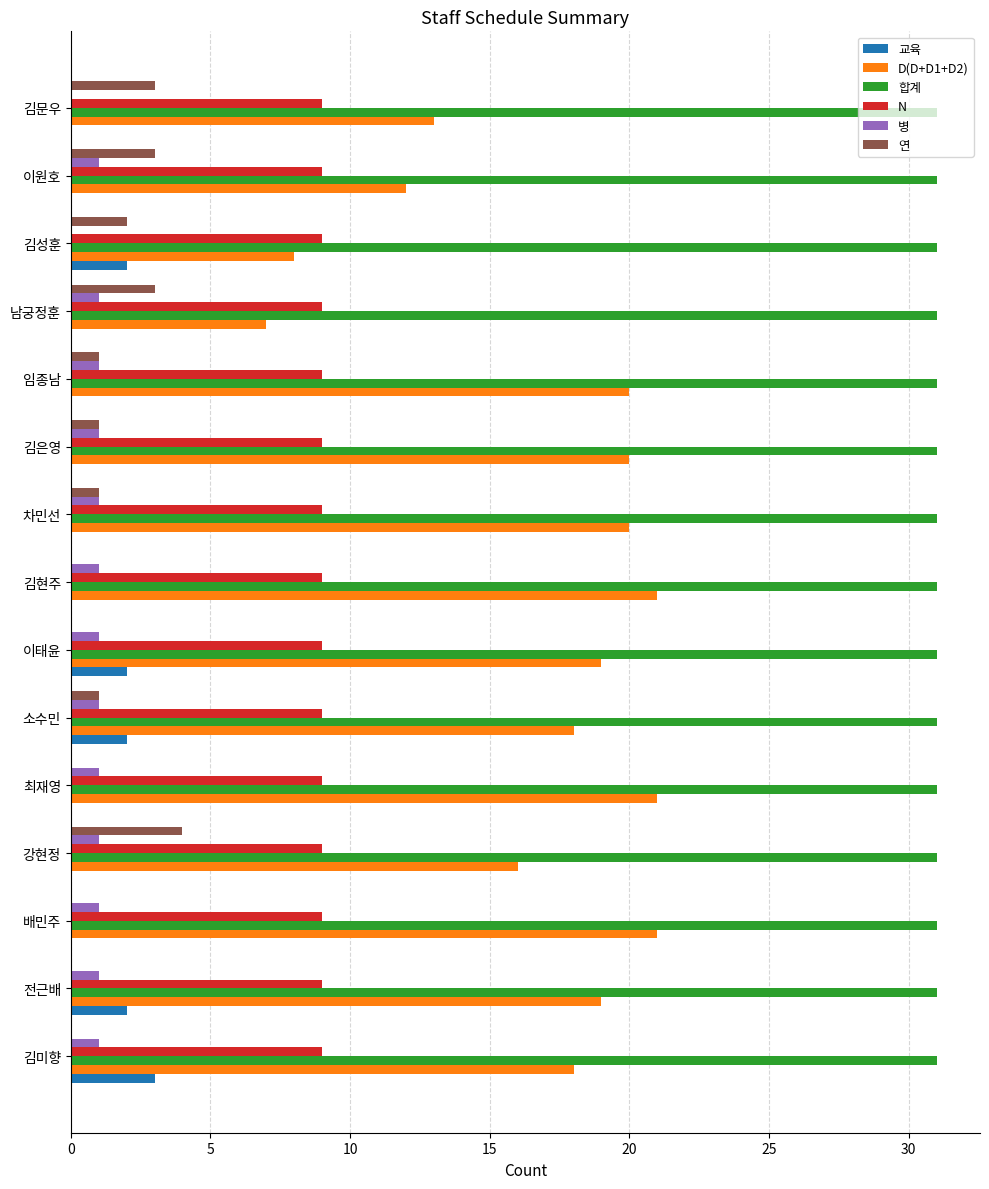

What is the sum of all N values?

135